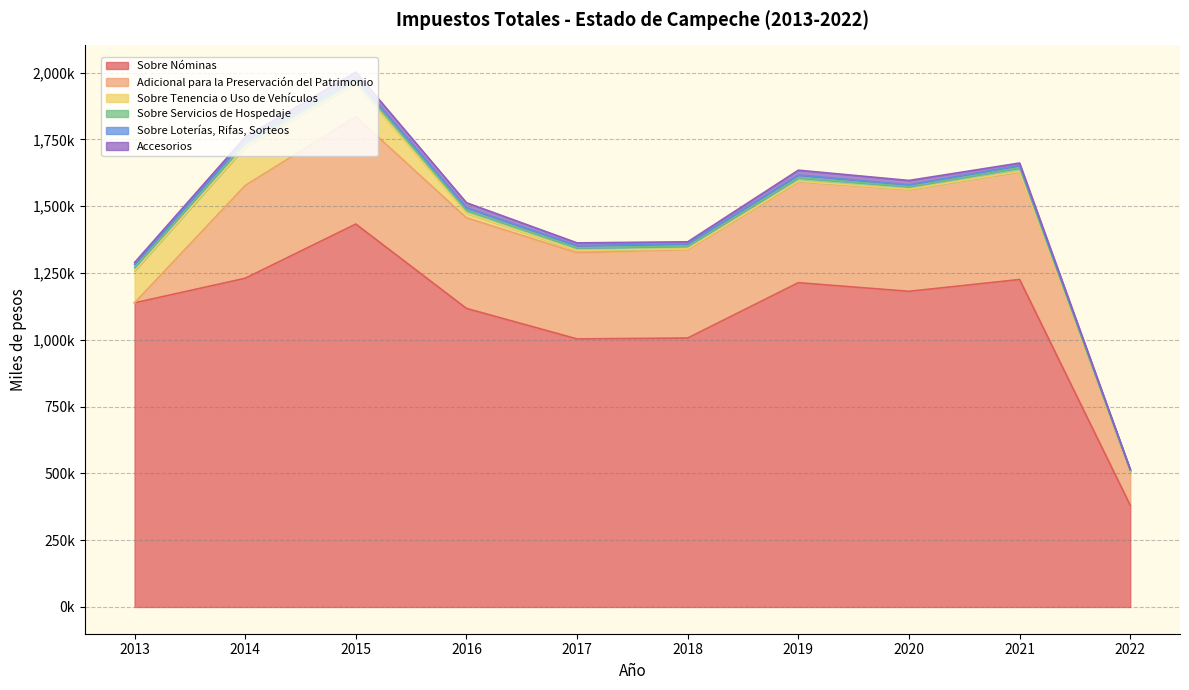

True or false: Sobre Nóminas and Sobre Loterías, Rifas, Sorteos intersect in this chart.

False